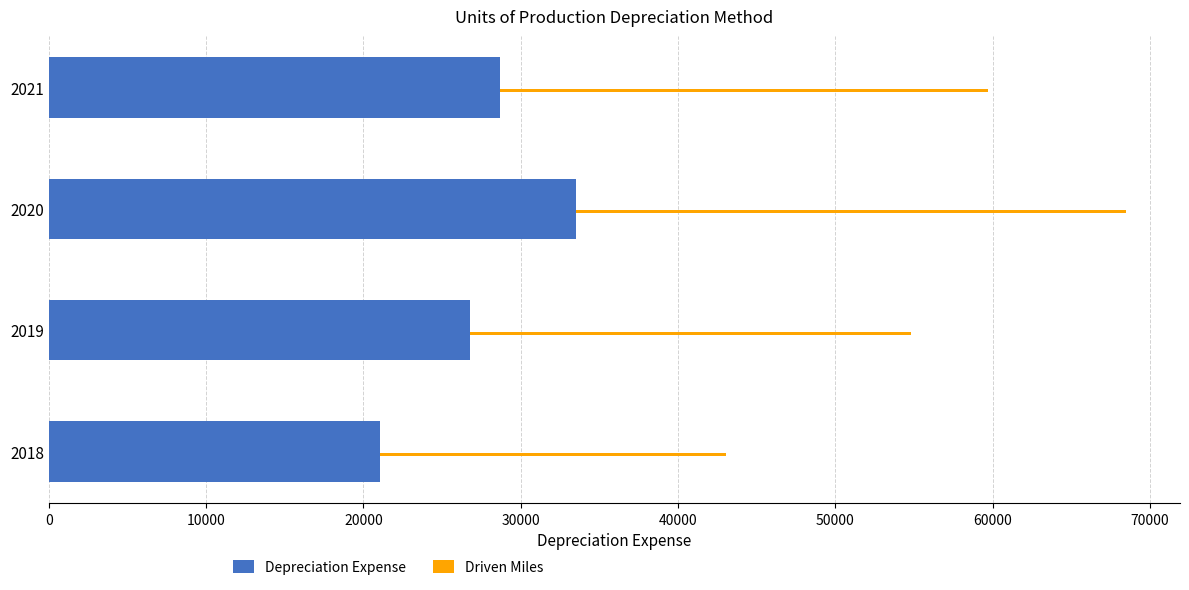

Is the value of Depreciation Expense at 2018 greater than the value of Driven Miles at 2021?

No